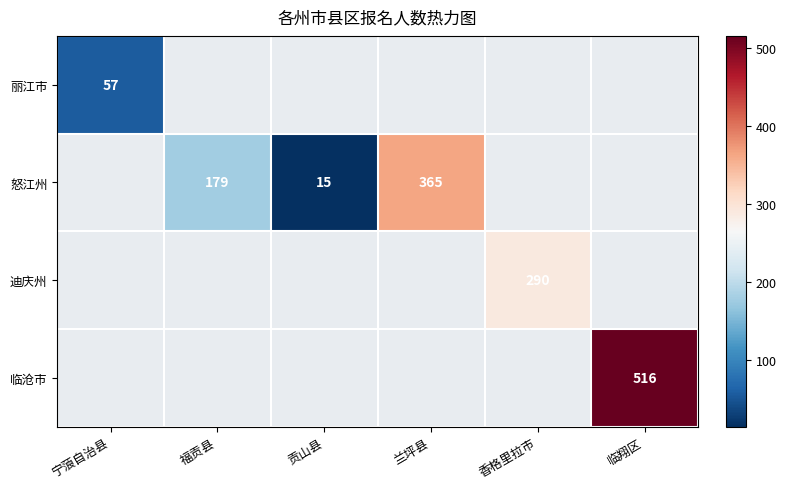

Is it true that 怒江州 equals 179 at 福贡县?

True